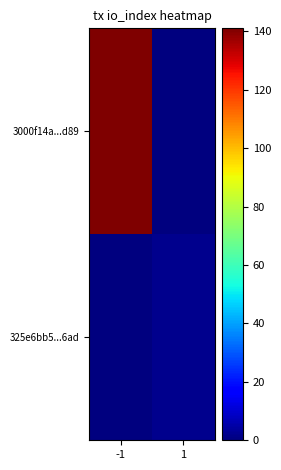

What is the difference between the highest and lowest values at -1?

141